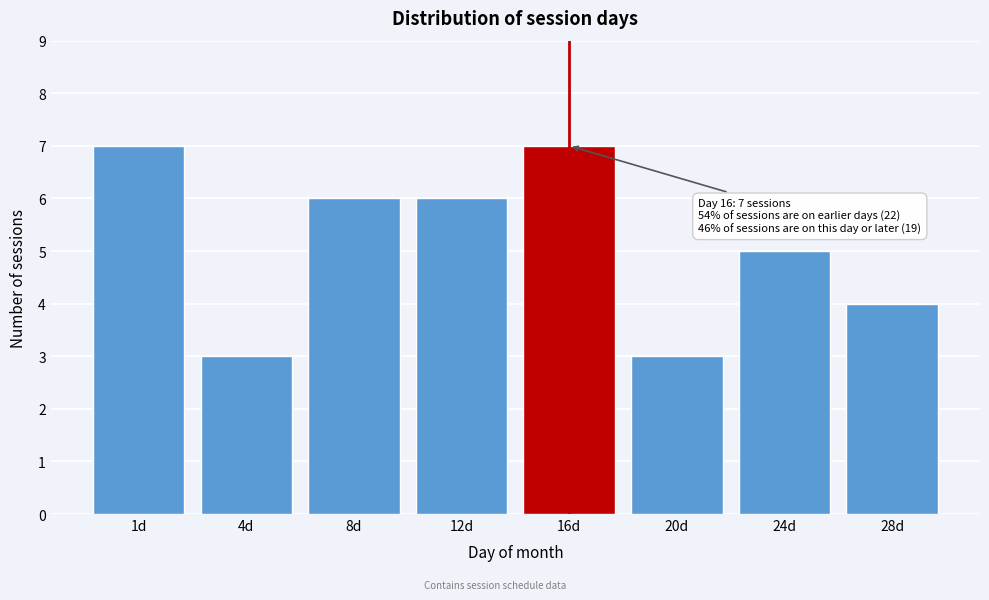

Reading left to right, list all the values displayed in this chart.

1d=7	4d=3	8d=6	12d=6	16d=7	20d=3	24d=5	28d=4